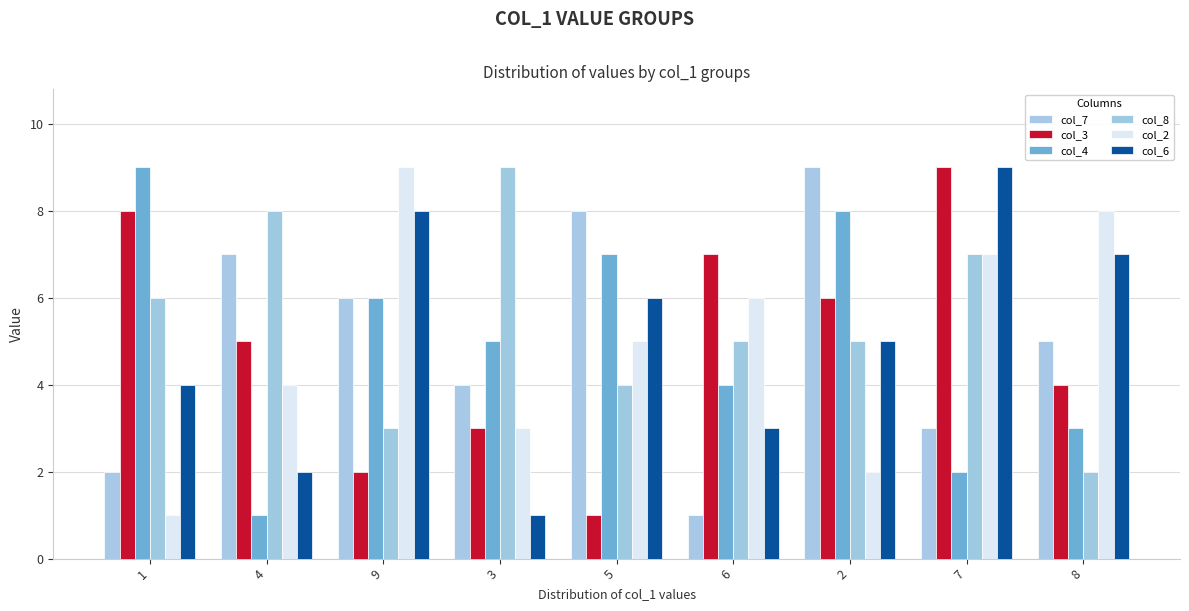

What is the value of the col_3 bar at the 4th from the left?

3